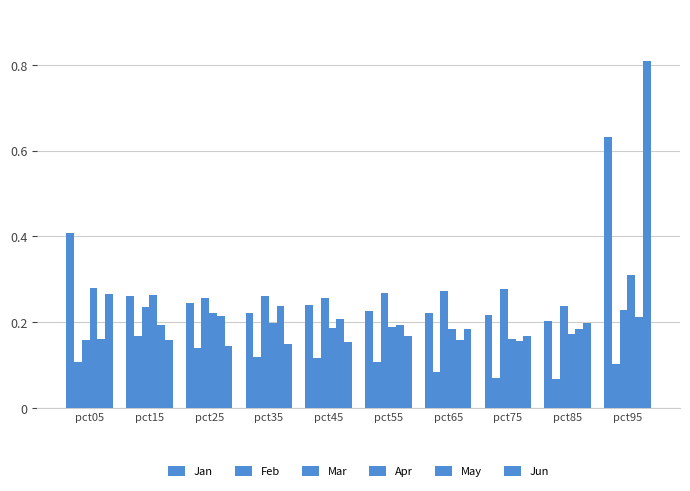

Which category has the highest value in the Jan series?

pct95